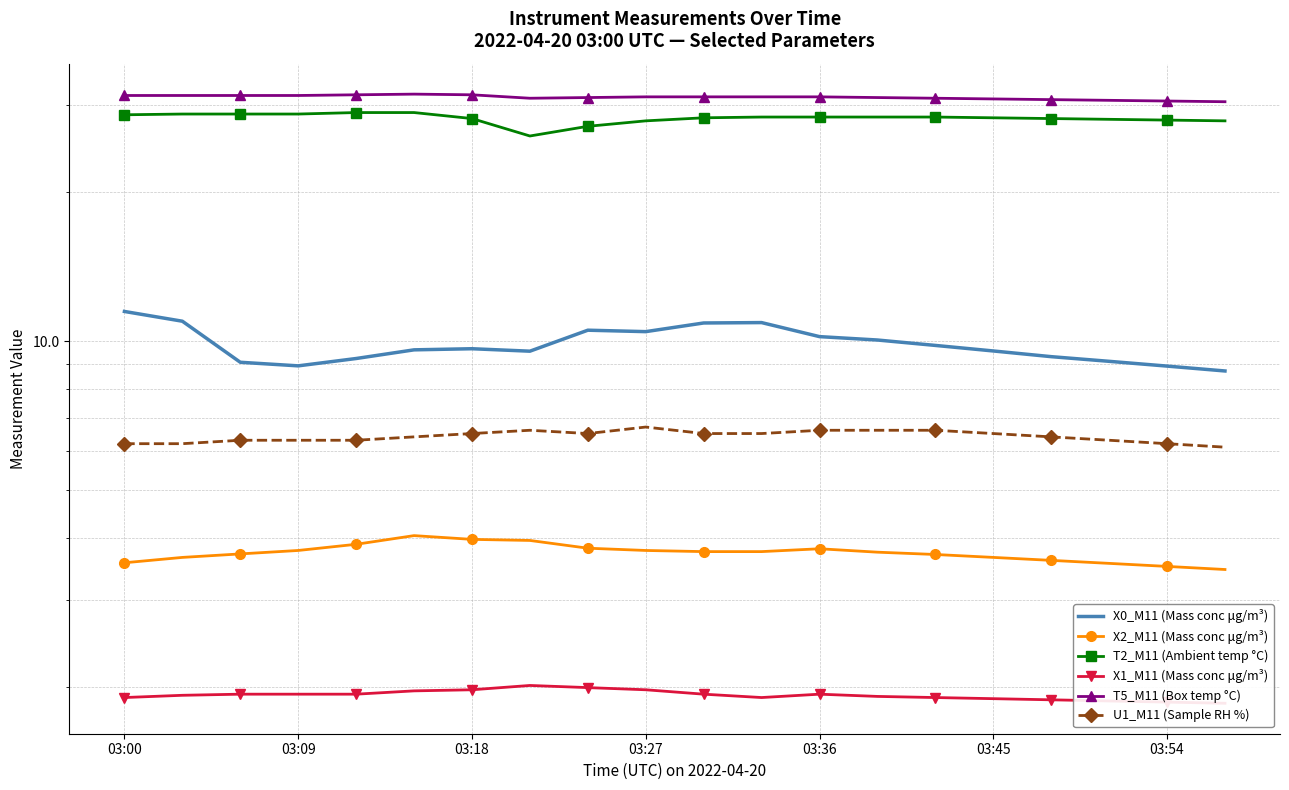

Which series has the largest total across all categories?

T5_M11 (Box temp °C)